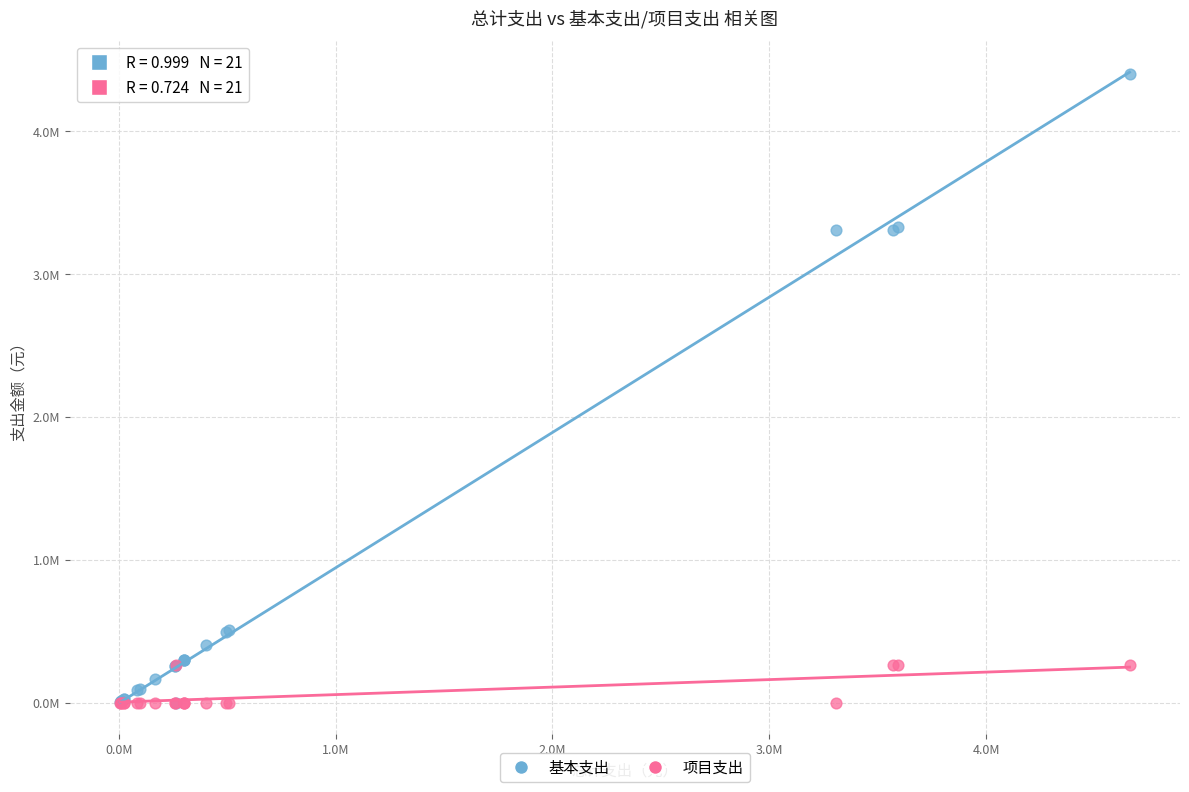

Which series reaches the maximum Y coordinate?

基本支出